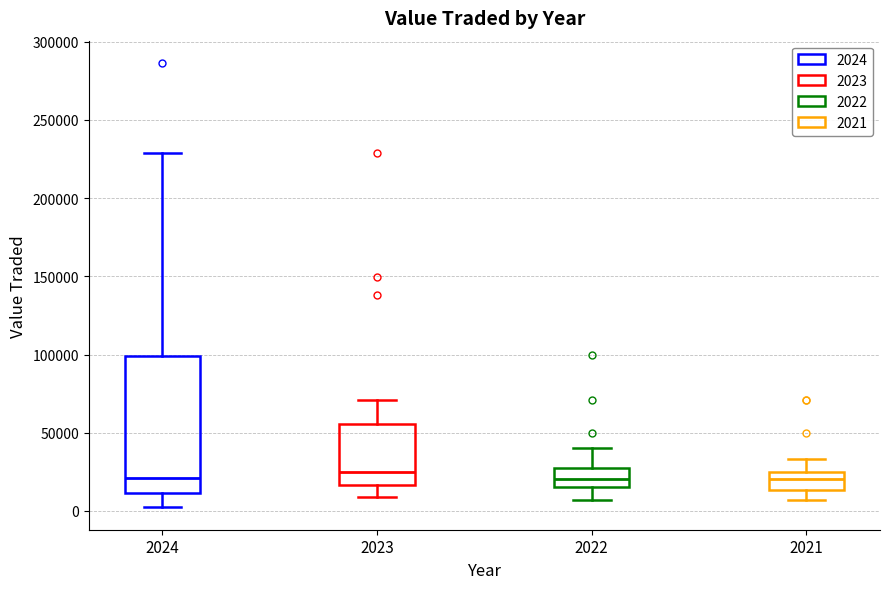

Comparing the boxes themselves (not the whiskers), which one is the tallest?

2024